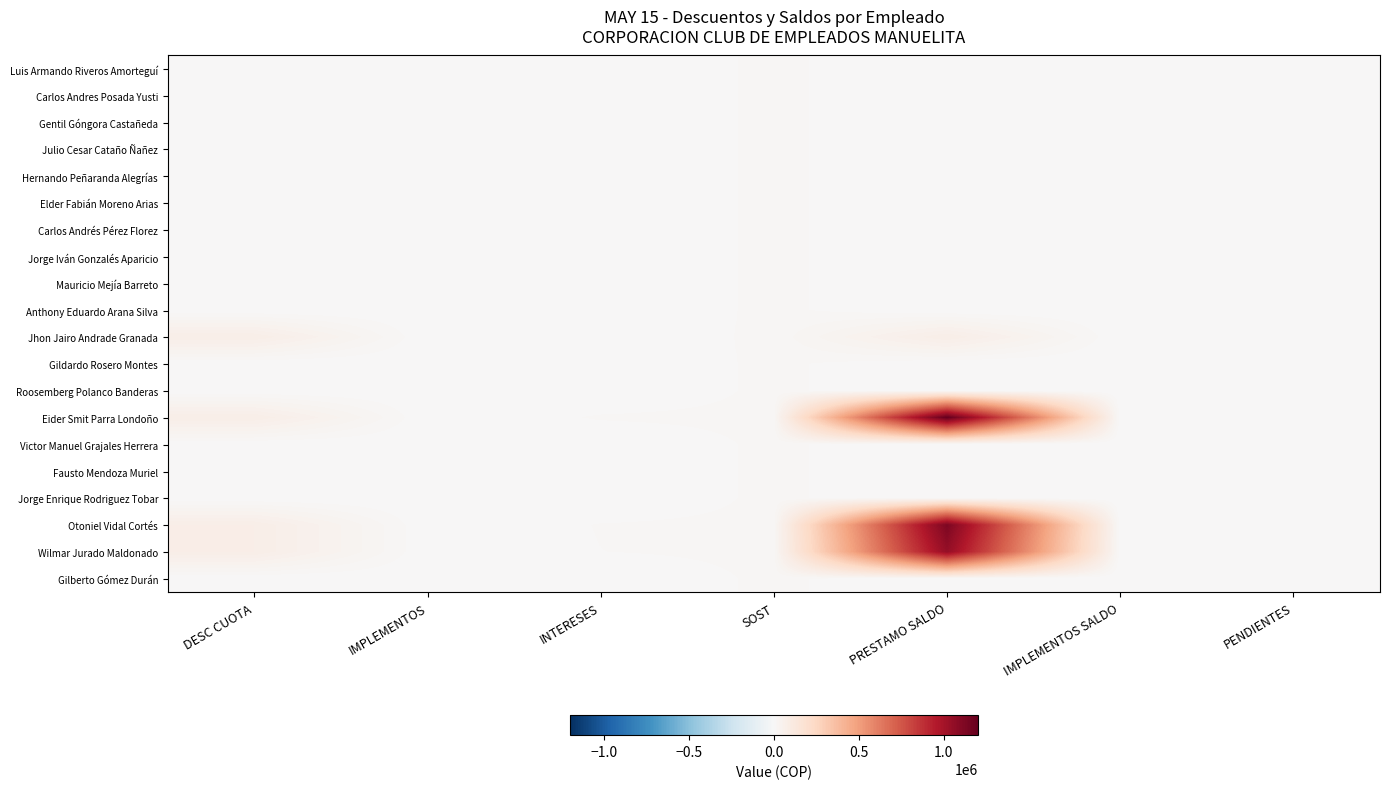

Which series changed the most between INTERESES and PRESTAMO SALDO?

Eider Smit Parra Londoño